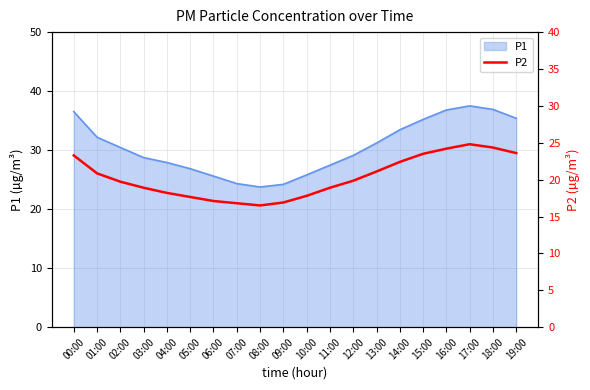

The value at 16:00 is 24.2. True or false?

True